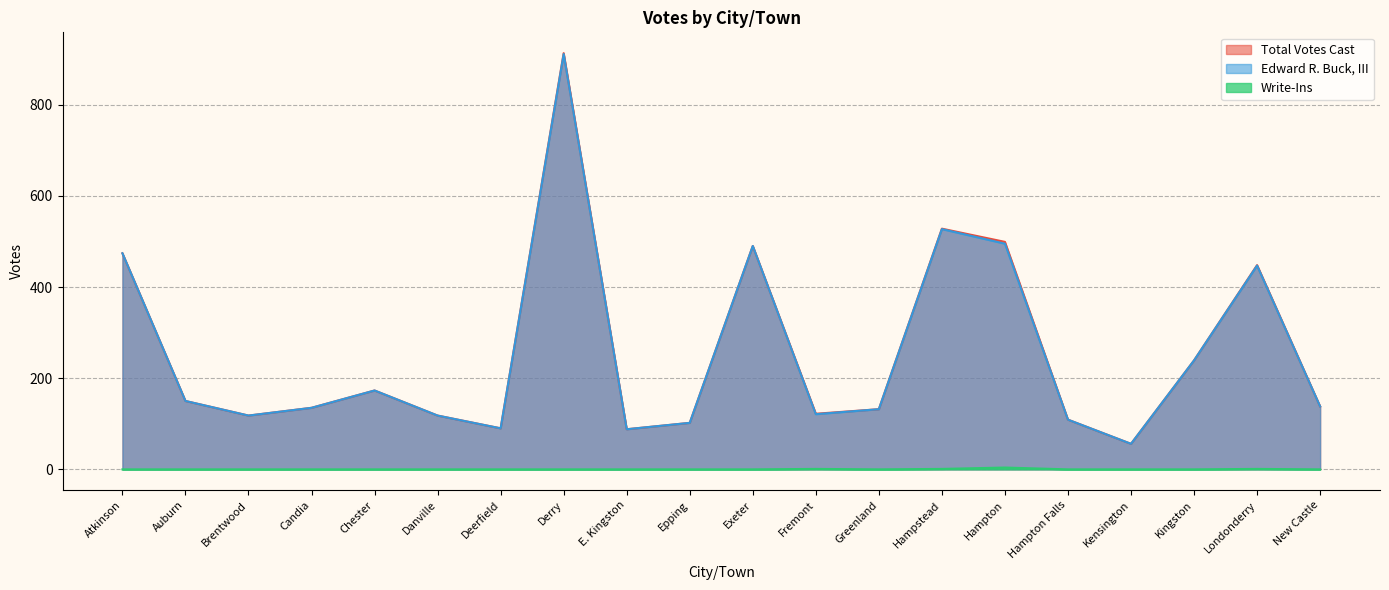

In Total Votes Cast, how many points are lower than both neighbors (excluding endpoints)?

5